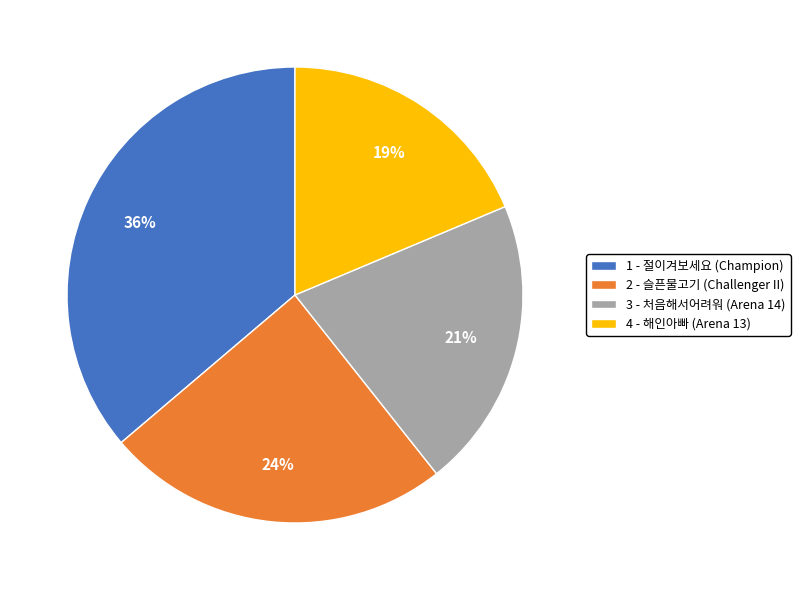

Does 2 - 슬픈물고기 account for over 50% of the chart?

No